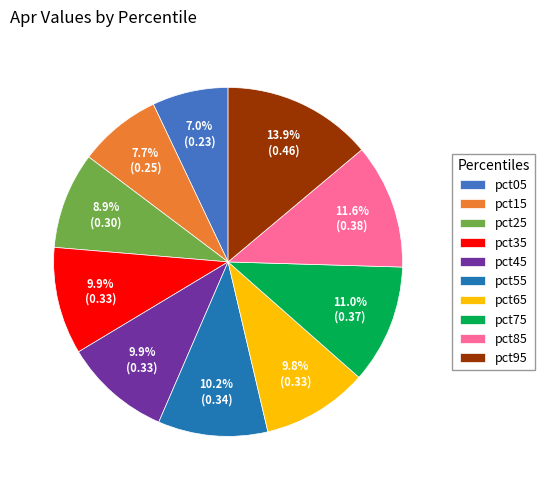

What percentage is the pct45 slice, to the nearest percent?

10%